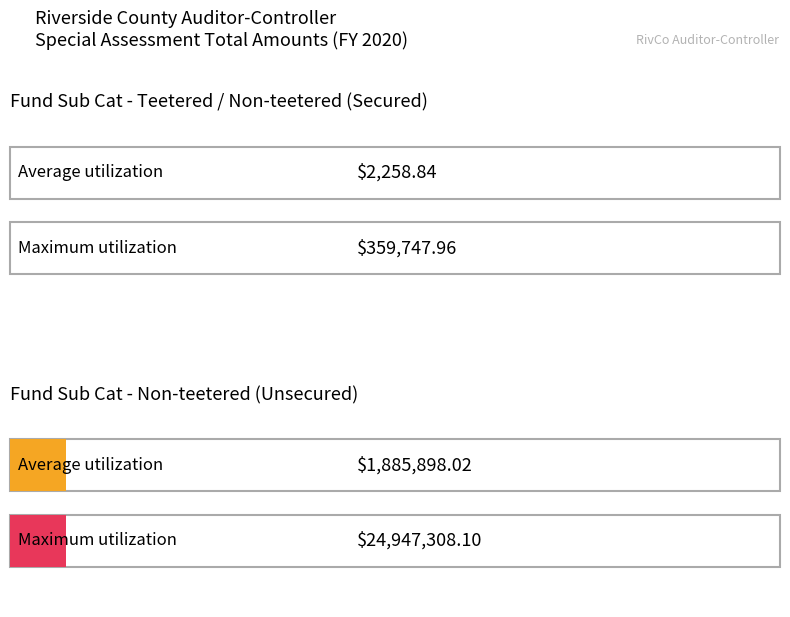

Is it true that Maximum utilization equals 641490.3 at 68-0002?

False